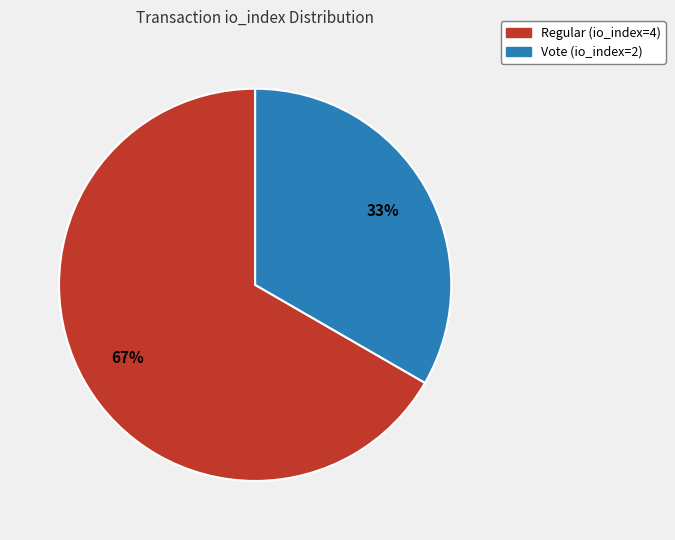

What is the largest slice in the pie chart?

Regular (io_index=4)